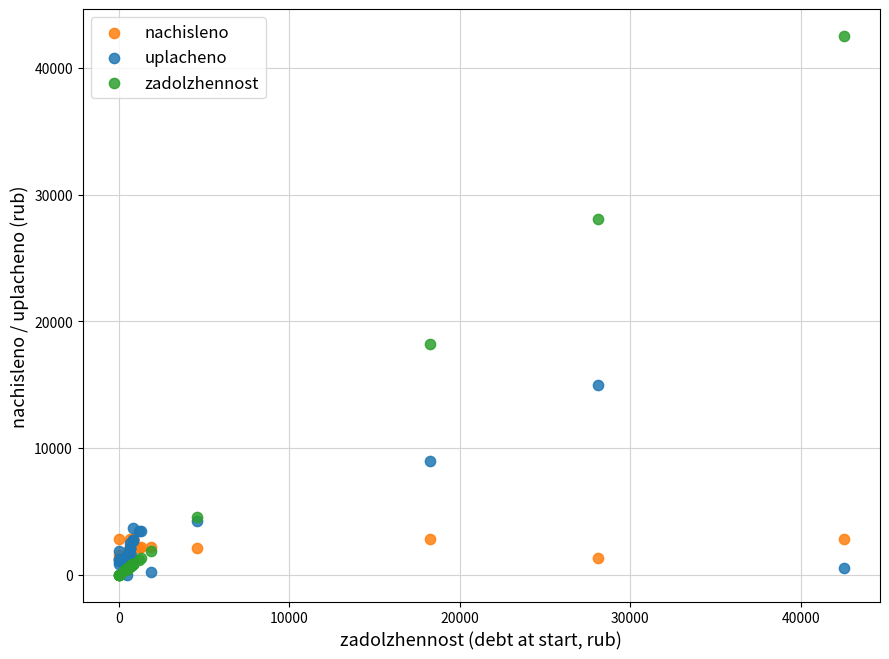

In the uplacheno series, what Y value is closest to 7500?

9000.0